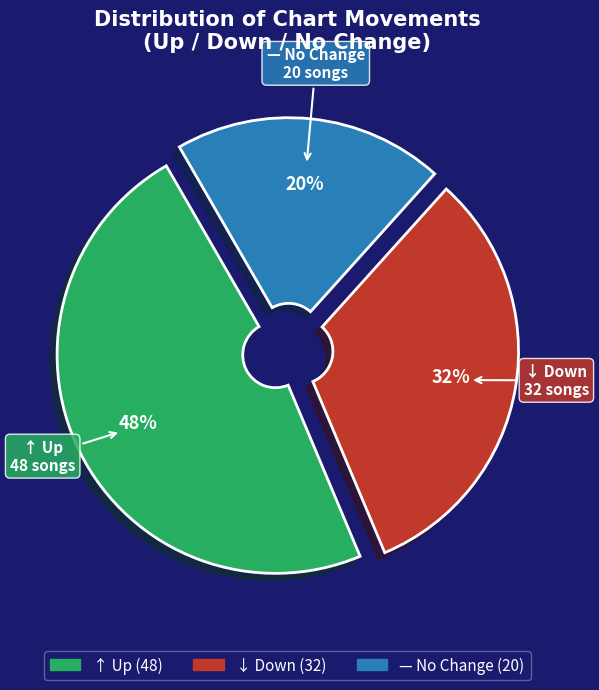

Count the number of slices in the pie.

3